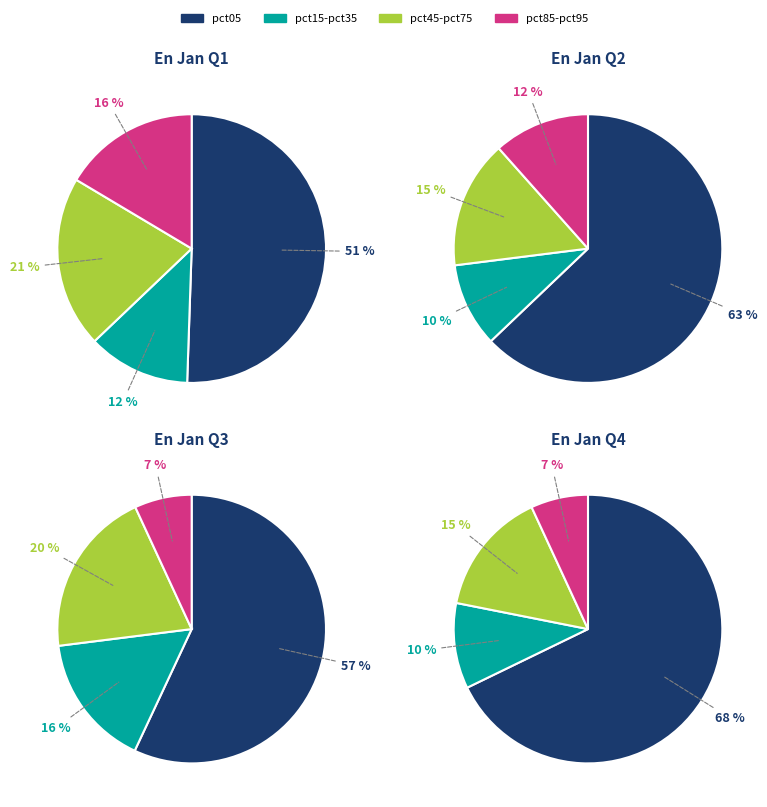

Which slice is the largest?

pct05